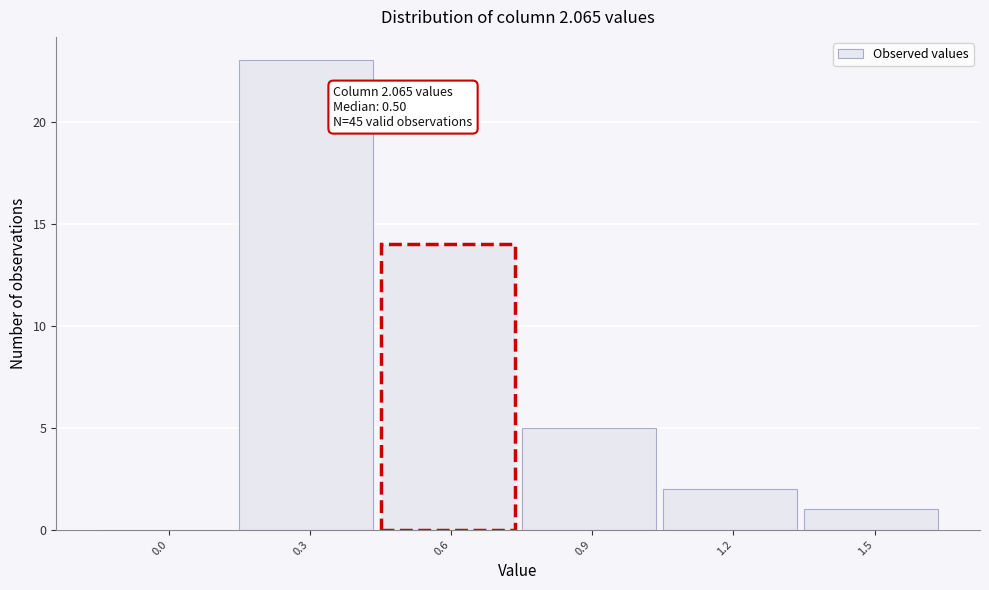

Reading right to left, transcribe all the data shown in this chart.

1.5=1	1.2=2	0.9=5	0.6=14	0.3=23	0.0=0